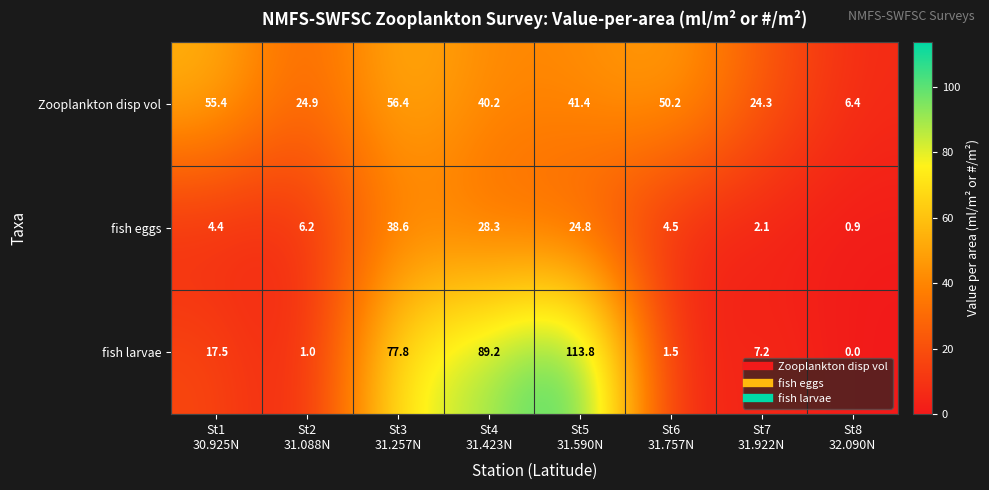

What is the difference between the second highest and minimum values in the Zooplankton disp vol series?

49.0